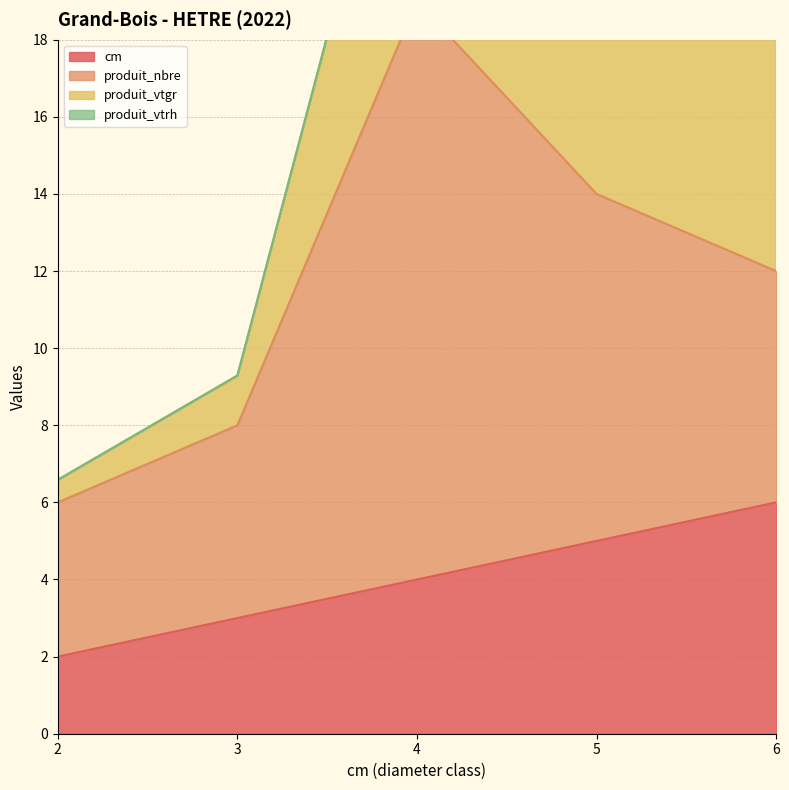

What is the minimum value for produit_vtgr?

0.6